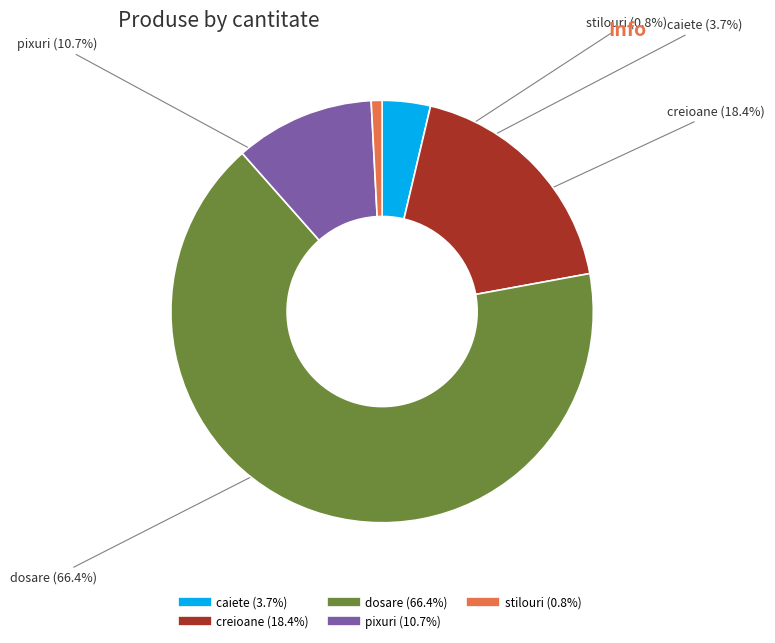

Between creioane and dosare, which is larger?

dosare